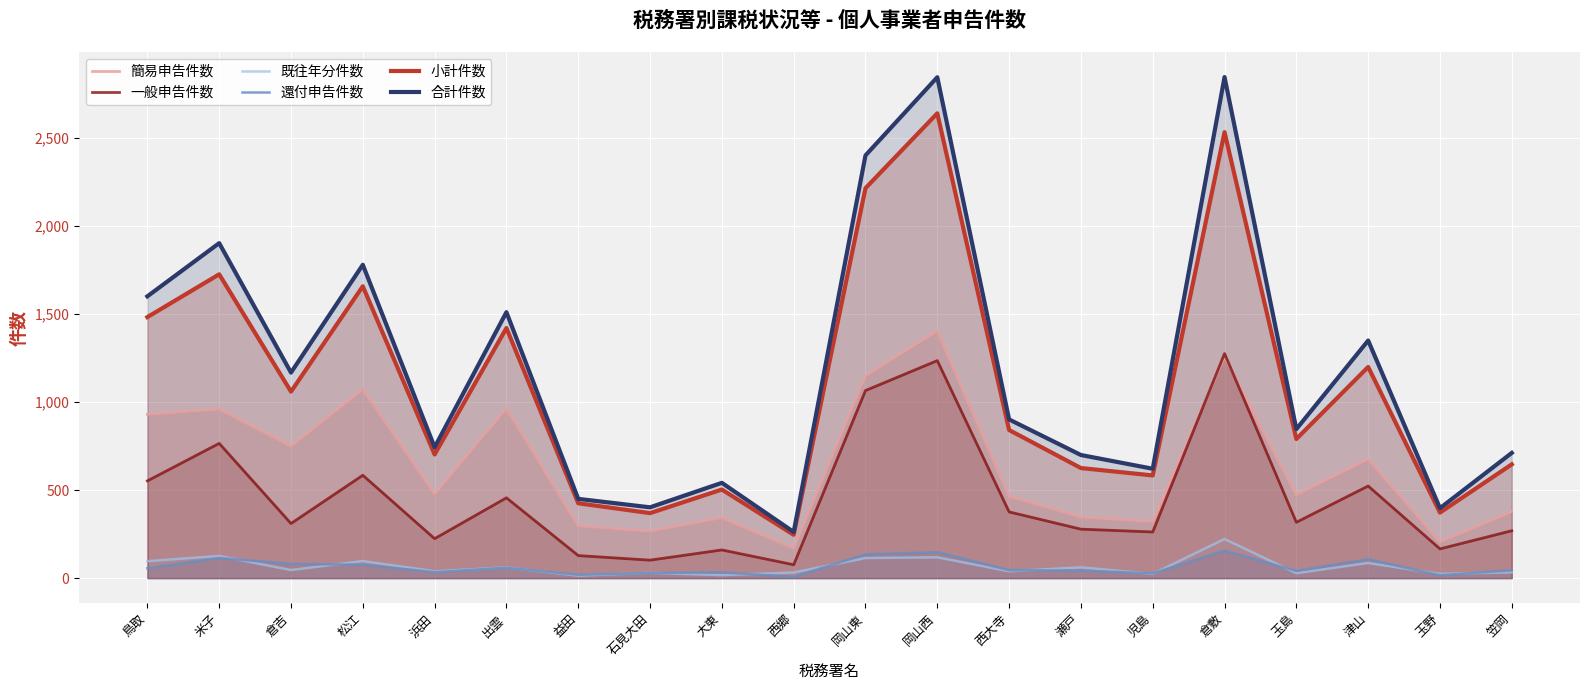

What position from the left is 玉島?

17